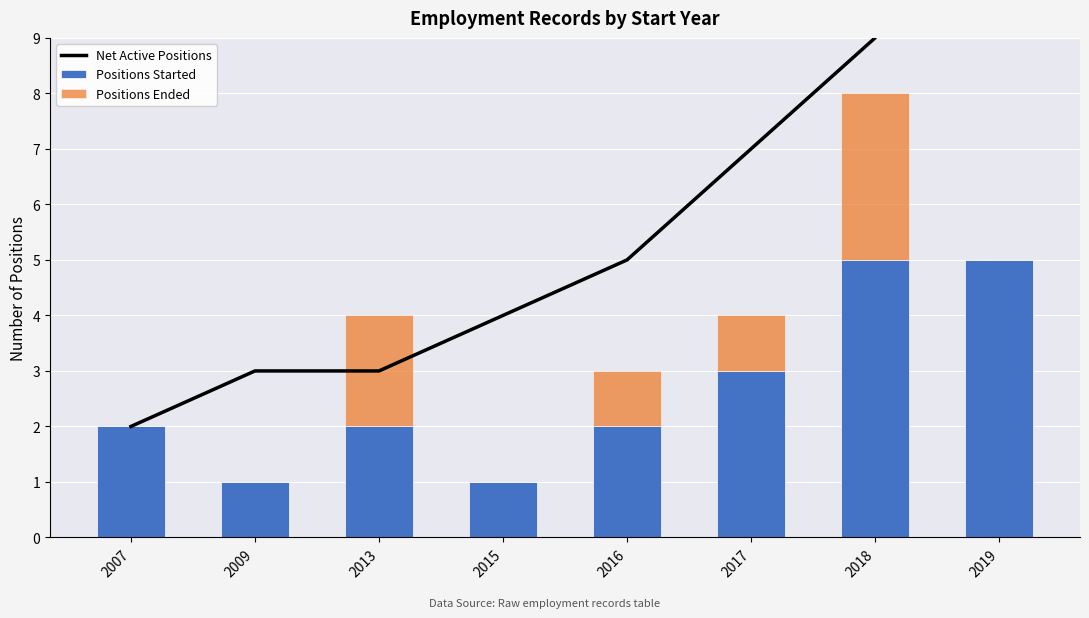

At which label does Positions Ended first exceed 1?

2013